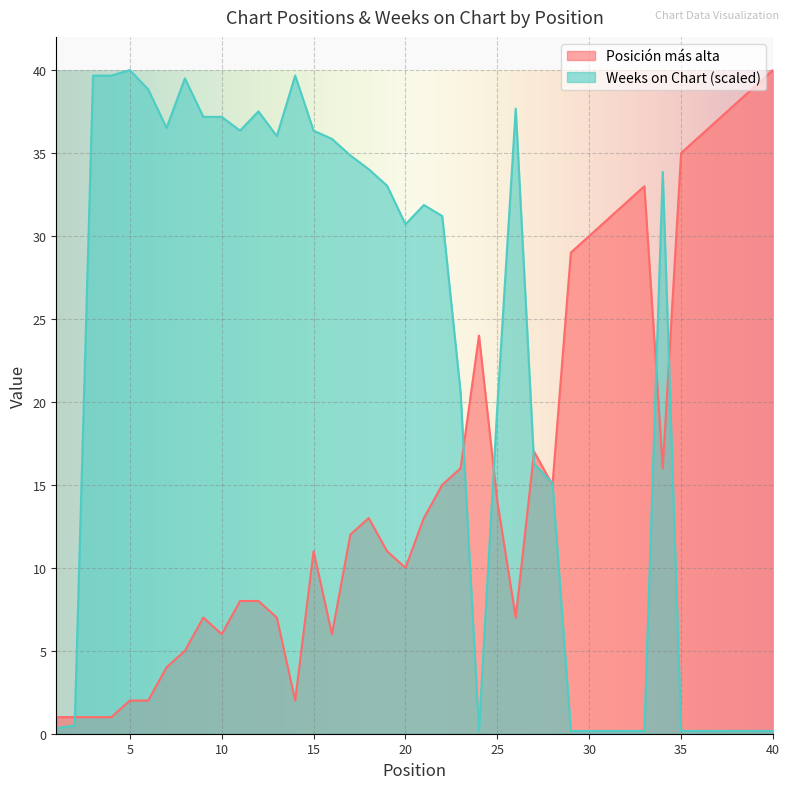

True or false: Posición más alta has more than 1 points higher than both neighbors.

True